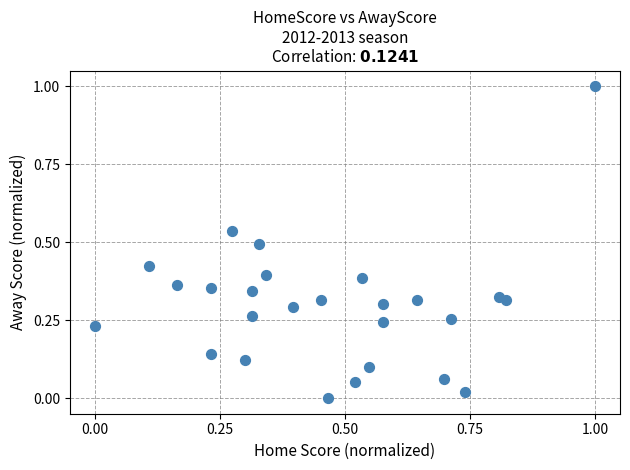

What is the range of X values (max minus min)?

1.0